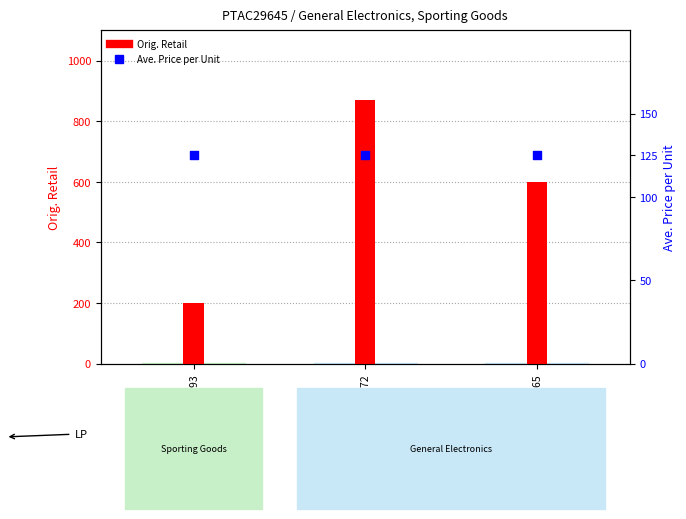

What are all the series names shown in the legend?

Orig. Retail, Ave. Price per Unit